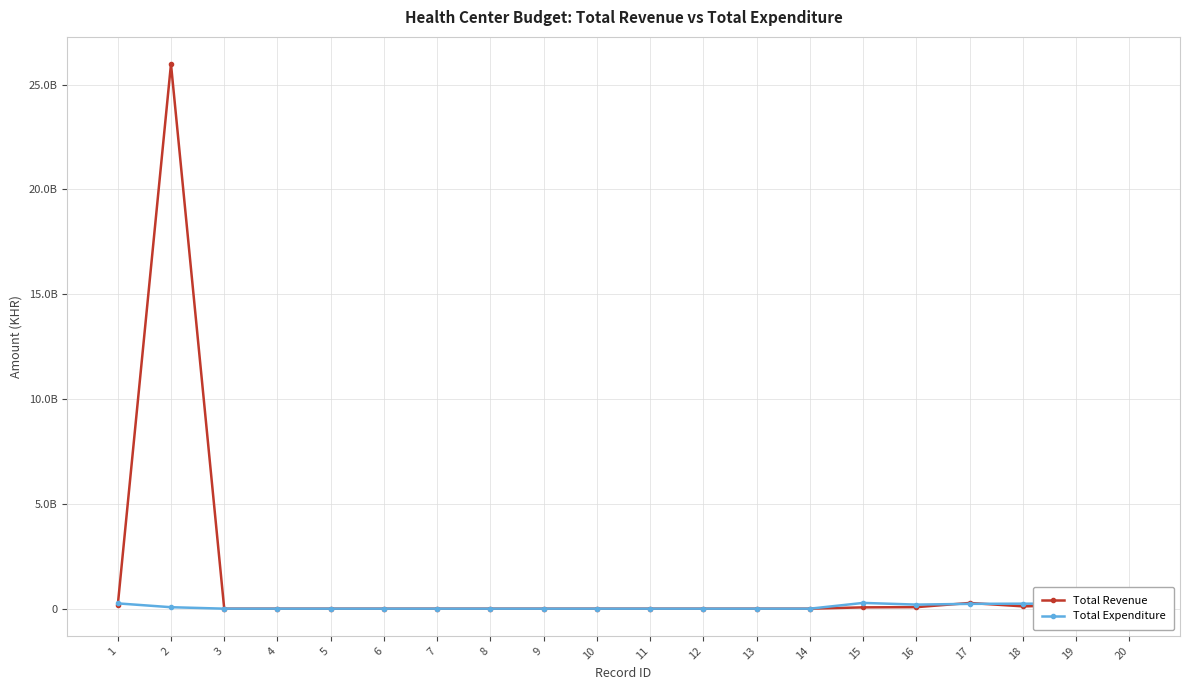

Between 9 and 10, which series saw the biggest shift?

Total Revenue